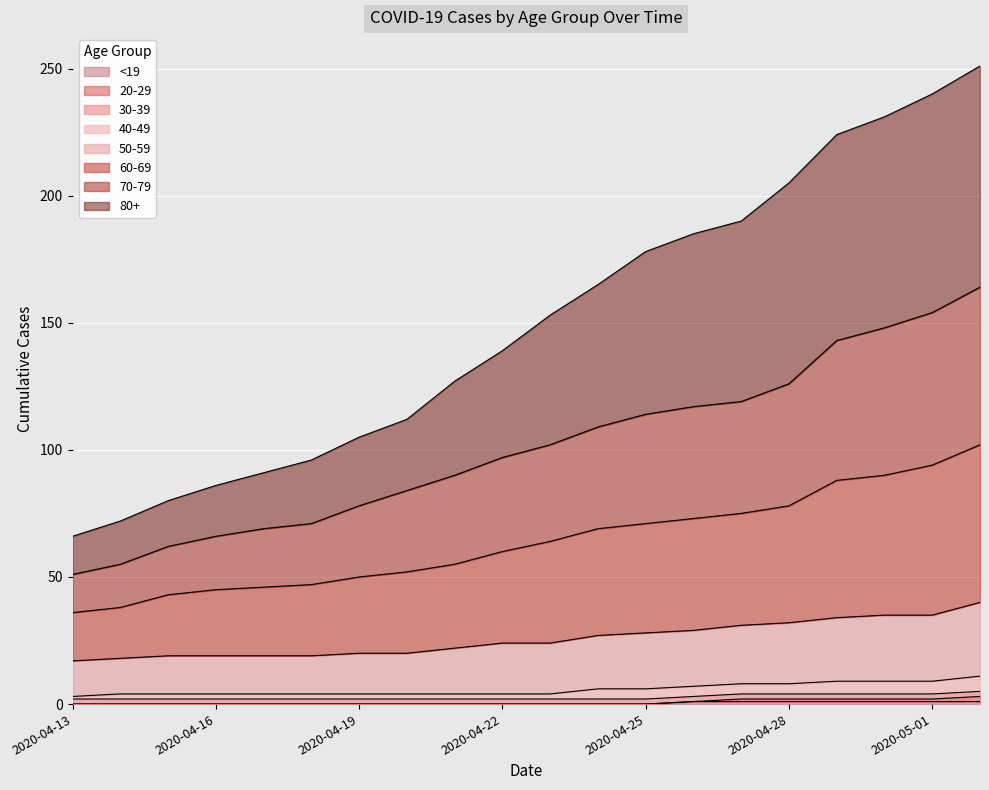

Rank the categories by 60-69 value from lowest to highest.

2020-04-13, 2020-04-14, 2020-04-15, 2020-04-16, 2020-04-17, 2020-04-18, 2020-04-19, 2020-04-20, 2020-04-21, 2020-04-22, 2020-04-23, 2020-04-24, 2020-04-25, 2020-04-26, 2020-04-27, 2020-04-28, 2020-04-29, 2020-04-30, 2020-05-01, 2020-05-02